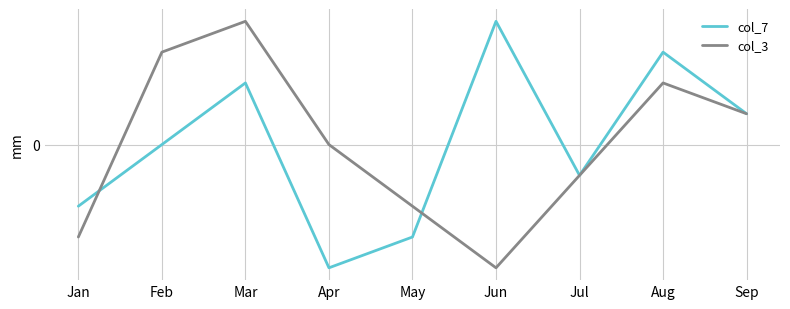

Does the chart display data point markers on the line(s)?

No